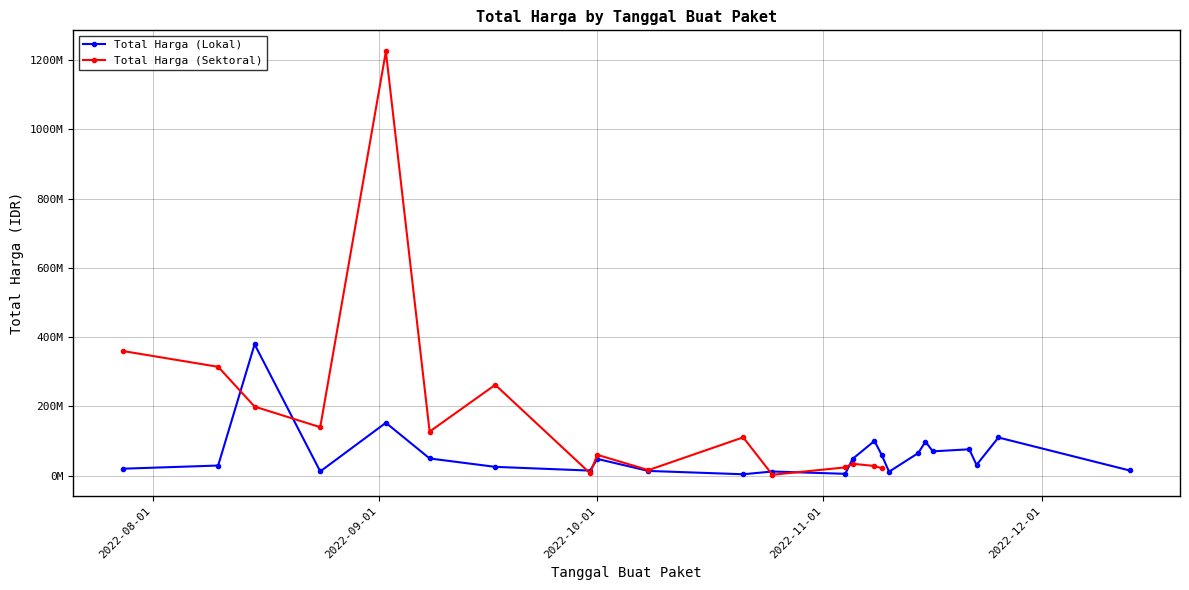

List the labels in order of value, smallest first.

2022-10-21, 2022-11-04, 2022-11-10, 2022-10-25, 2022-08-24, 2022-10-08, 2022-09-30, 2022-12-13, 2022-07-28, 2022-09-17, 2022-08-10, 2022-11-22, 2022-10-01, 2022-11-05, 2022-09-08, 2022-11-09, 2022-11-14, 2022-11-16, 2022-11-21, 2022-11-15, 2022-11-08, 2022-11-25, 2022-09-02, 2022-08-15